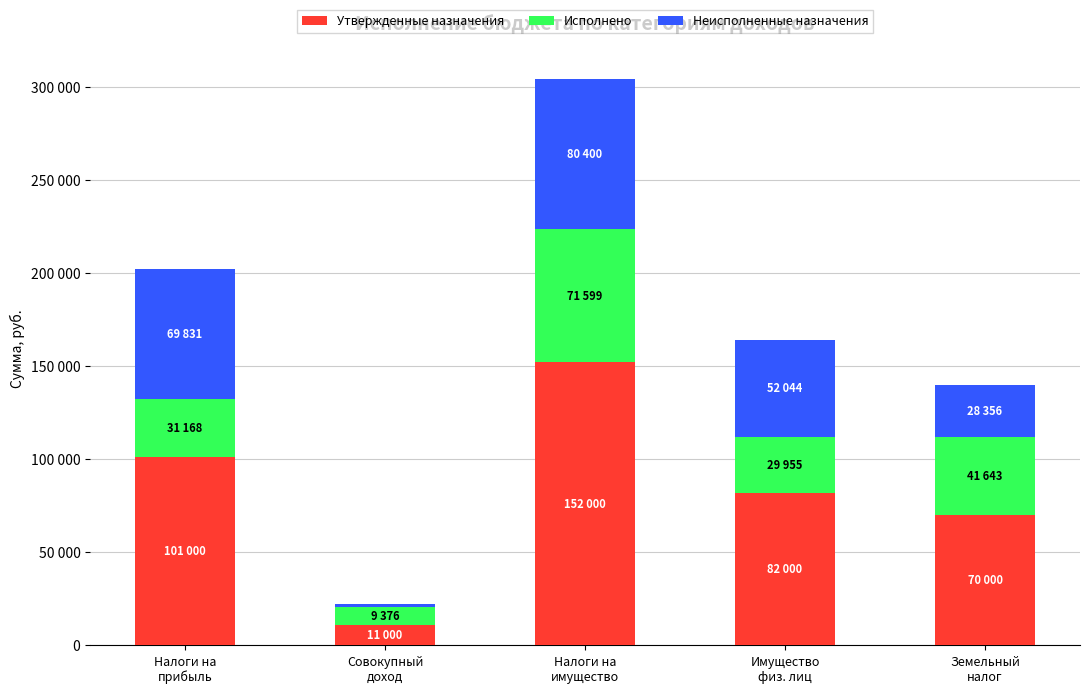

Does the chart contain any negative values?

No